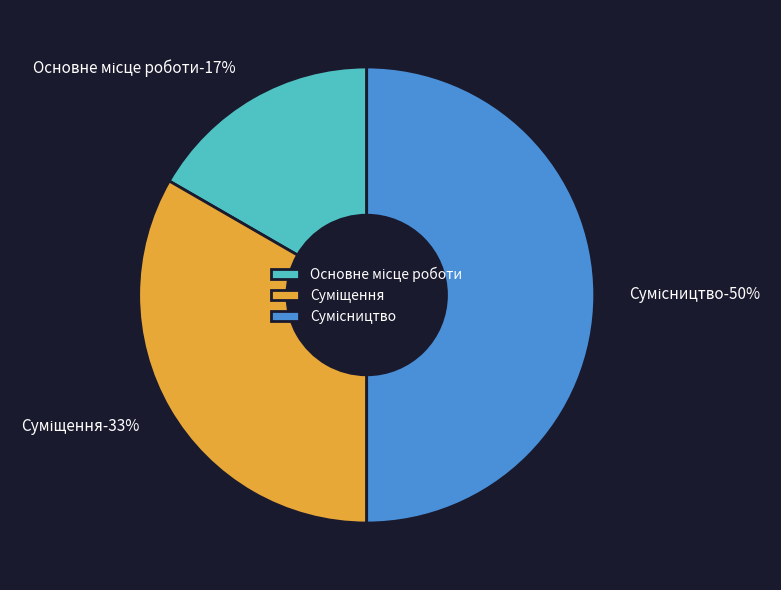

To the nearest percent, what portion does Сумісництво represent?

50%